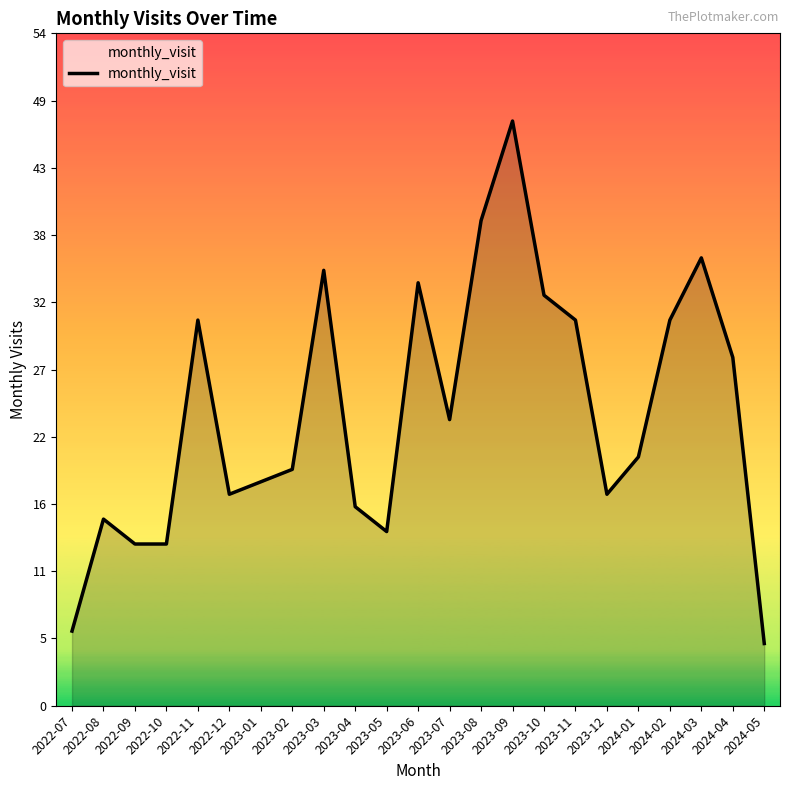

The chart shows a value of 36 at 2024-03. True or false?

True